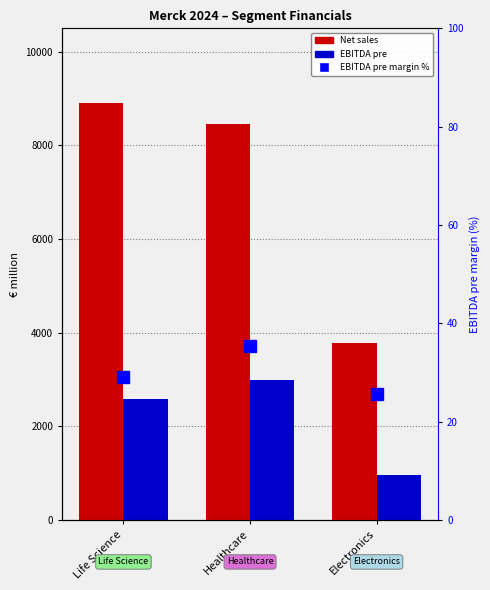

What is the label of the 2nd bar from the right?

Healthcare